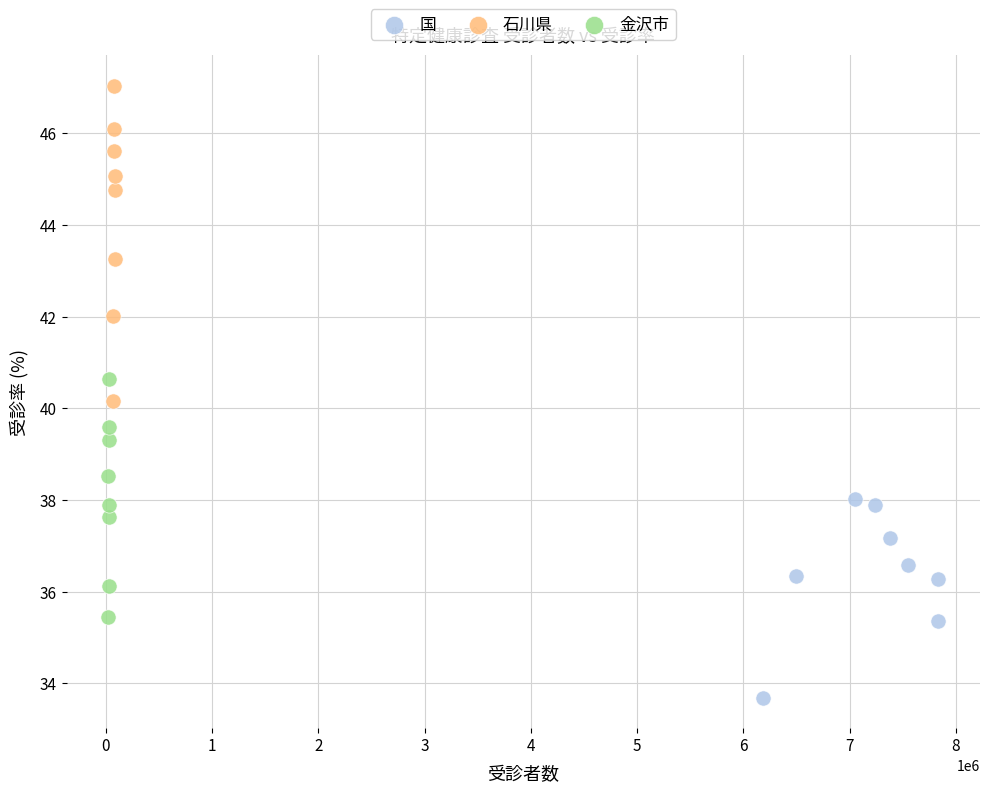

Which series contains the highest Y value?

石川県